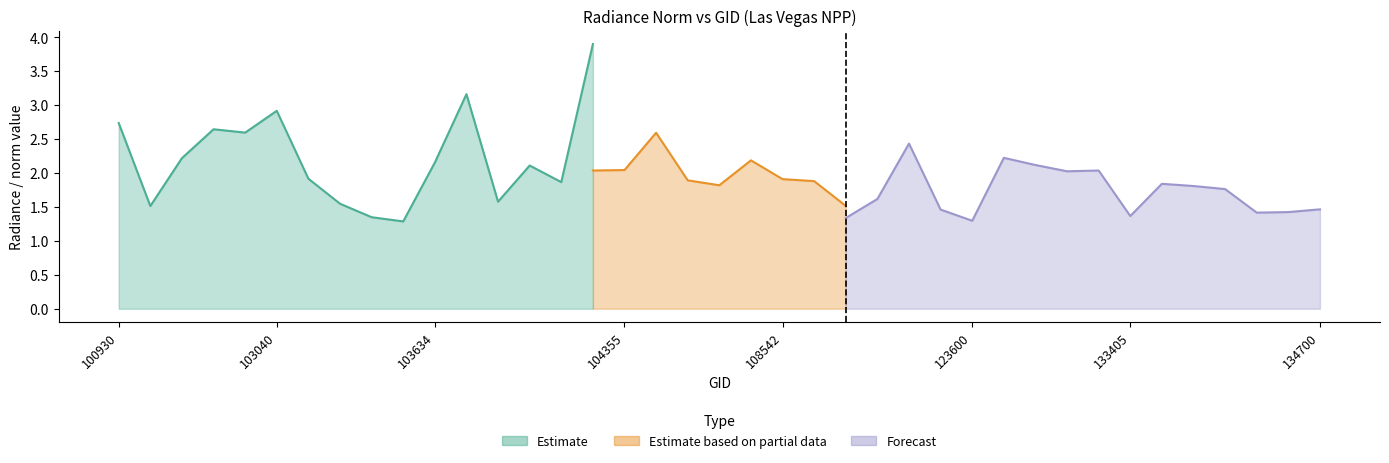

How many interior local peaks does the rade9_mult_nadir_norm series have?

11